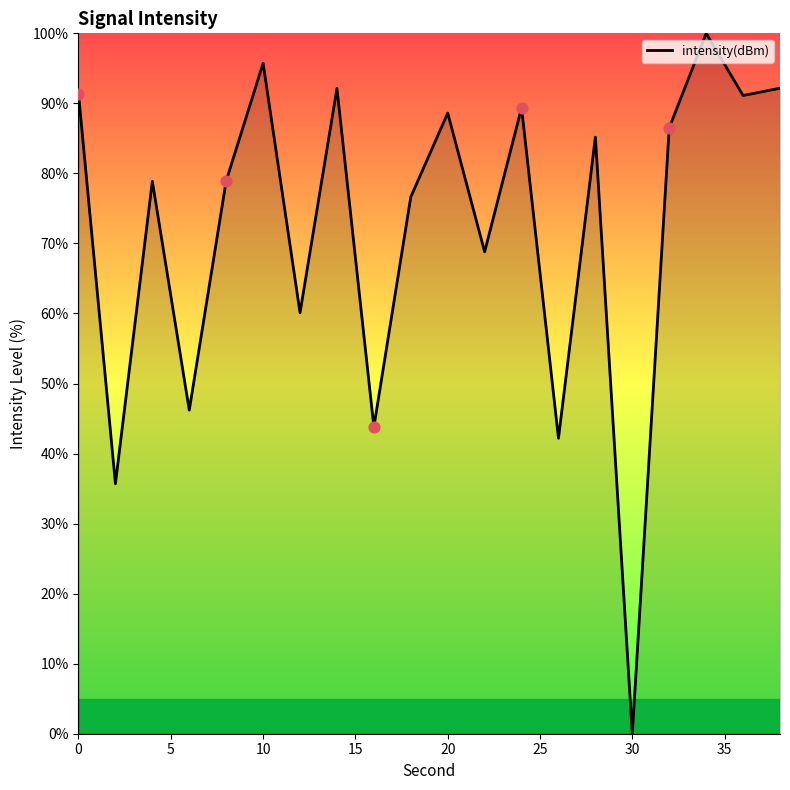

What is the maximum value shown in the chart?

100.0